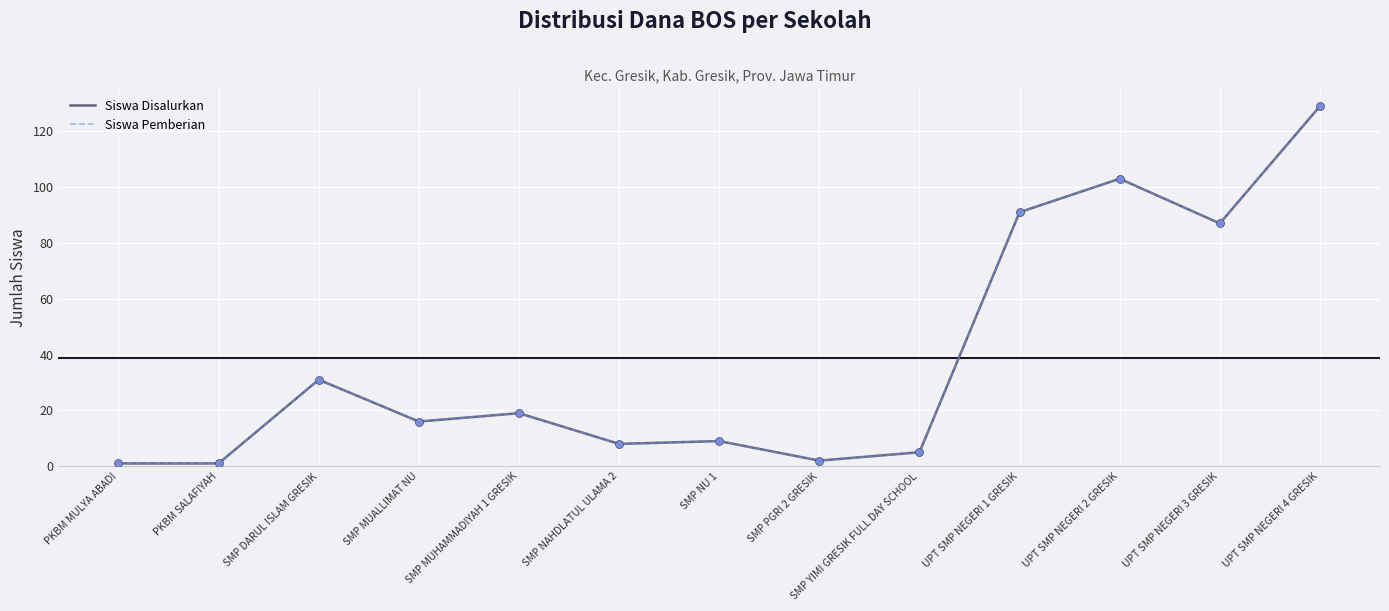

Which series has the largest total across all categories?

Siswa Disalurkan